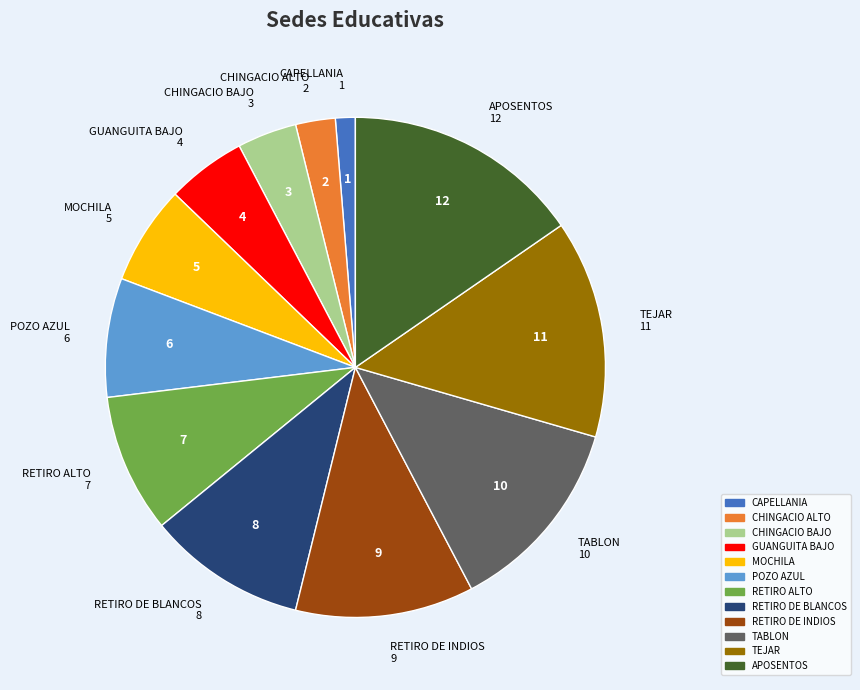

Combined, do RETIRO DE BLANCOS and CHINGACIO BAJO account for over 50%?

No